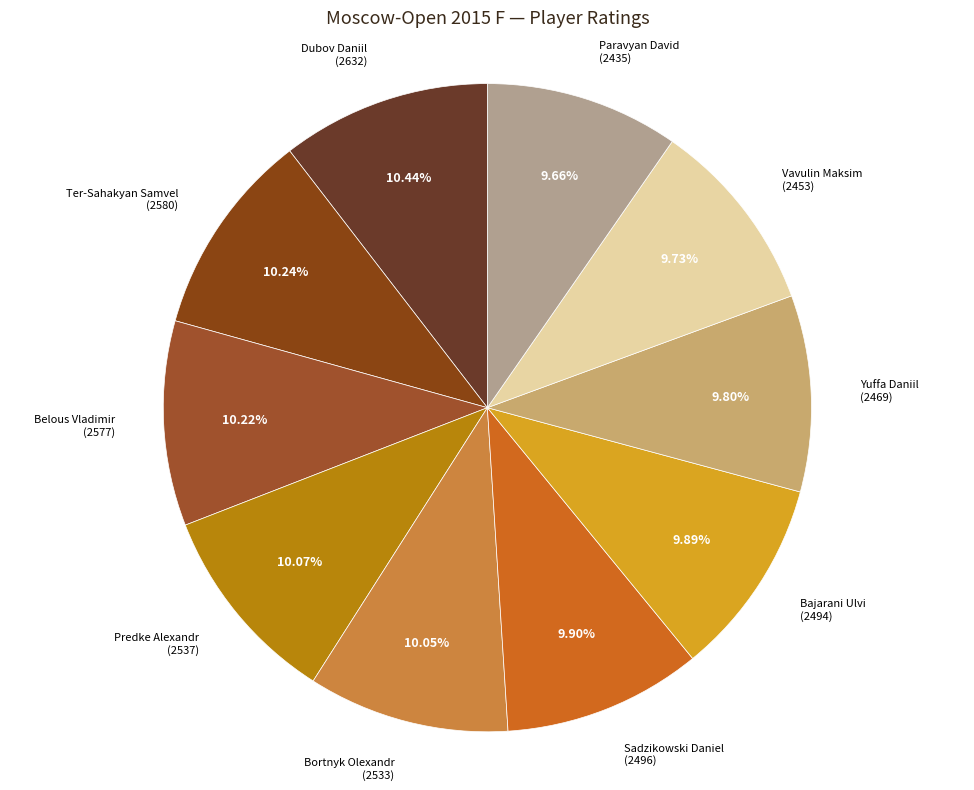

What percentage do Ter-Sahakyan Samvel and Dubov Daniil together represent?

20.7%